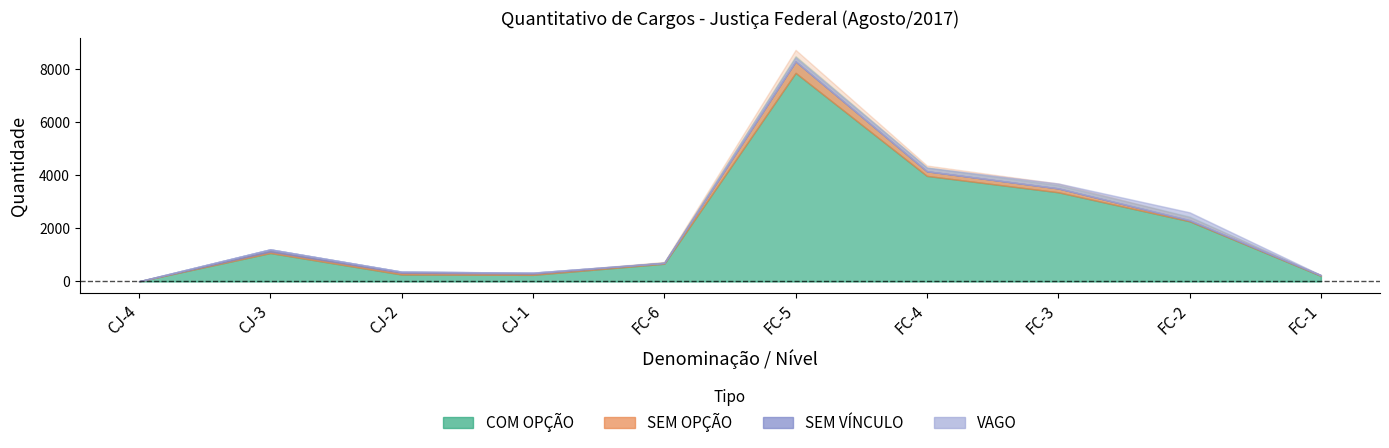

Which has a higher value, FC-6 or FC-1?

FC-6